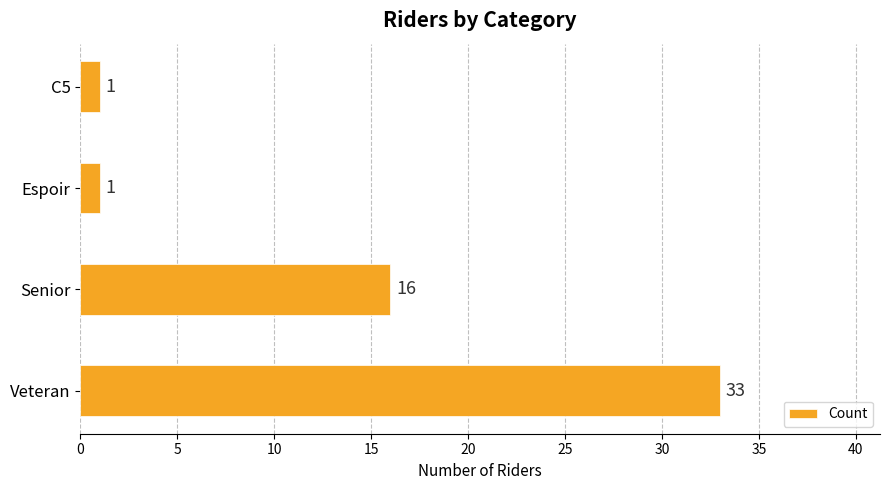

Are the bars horizontal?

Yes